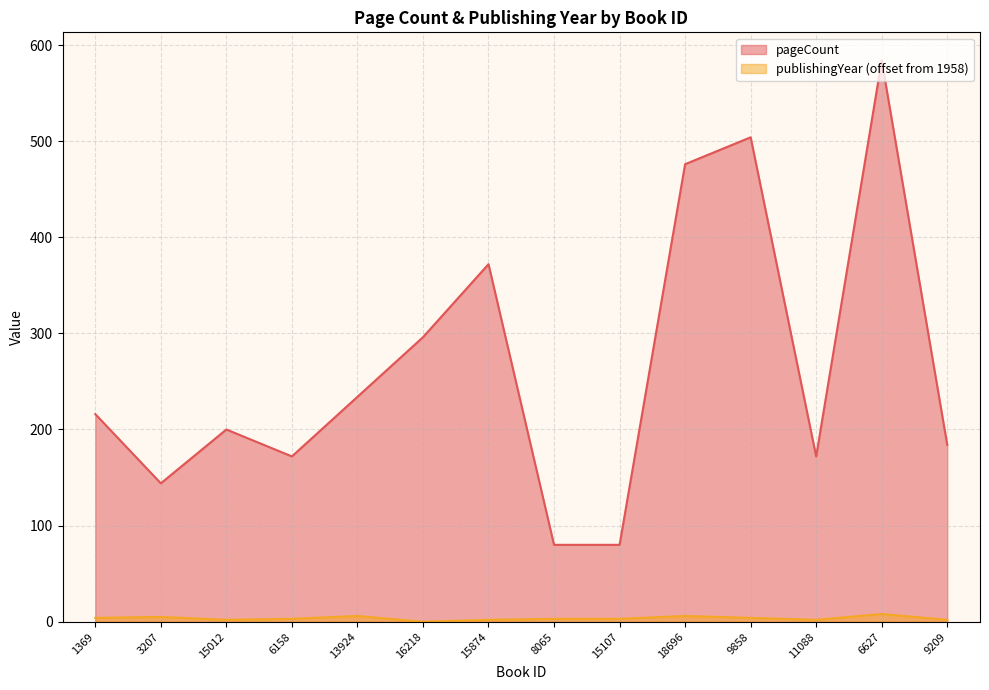

At how many categories does at least one series exceed 460?

3